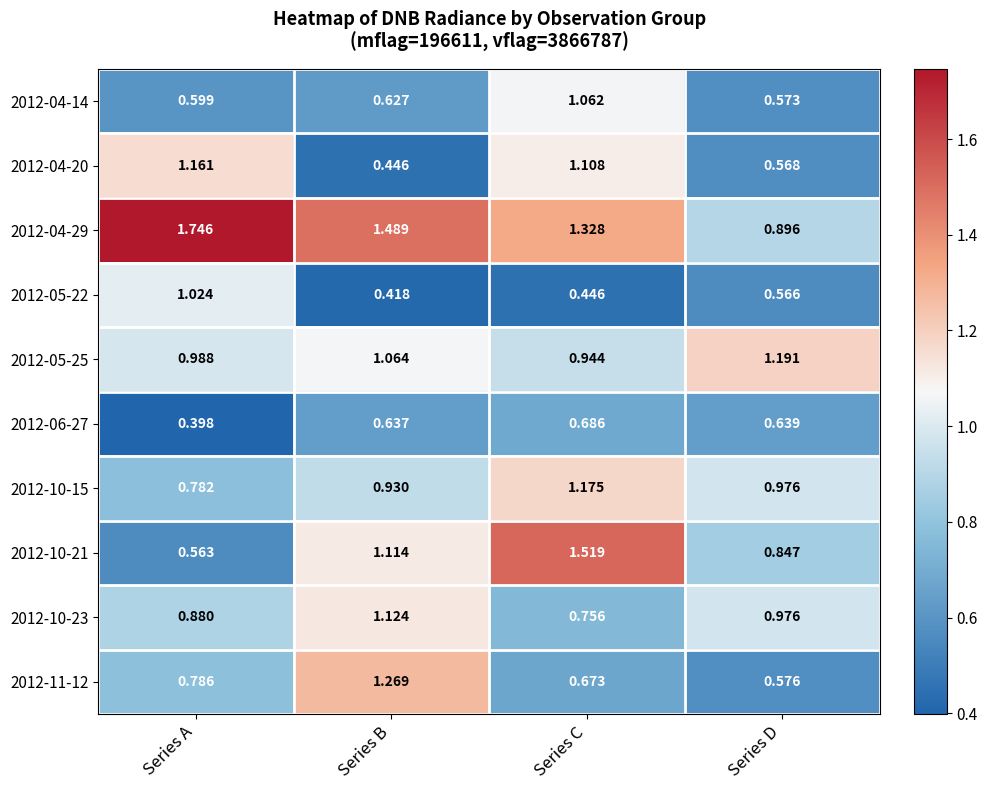

List the labels in order of 2012-05-22 value, largest first.

Series A, Series D, Series C, Series B